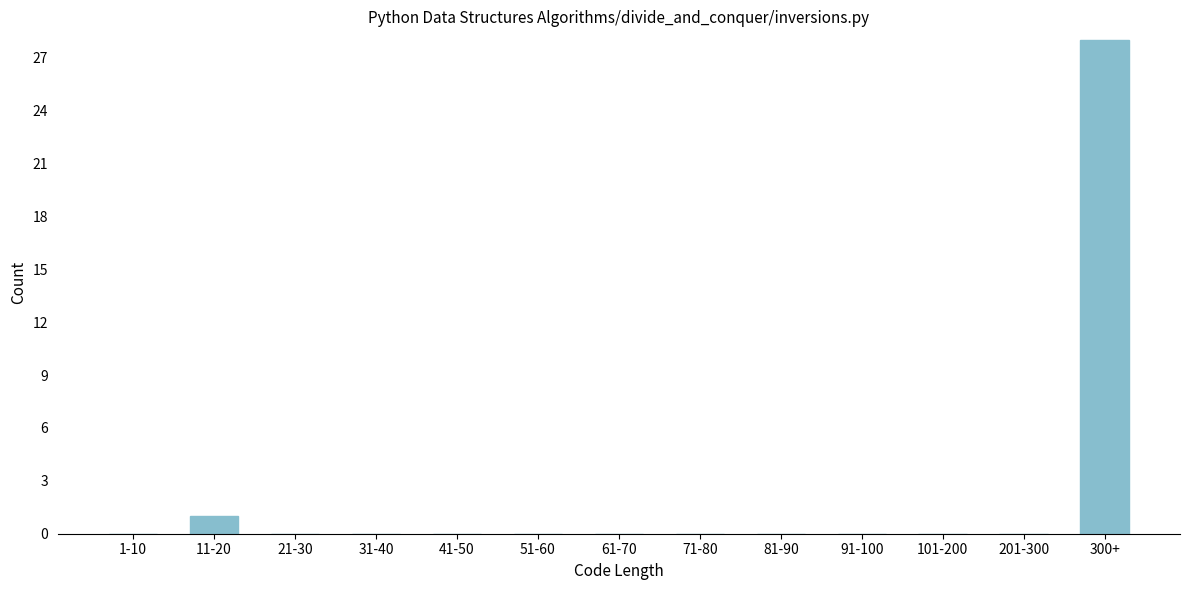

Reading left to right, extract all data points from this chart.

1-10=0	11-20=1	21-30=0	31-40=0	41-50=0	51-60=0	61-70=0	71-80=0	81-90=0	91-100=0	101-200=0	201-300=0	300+=28